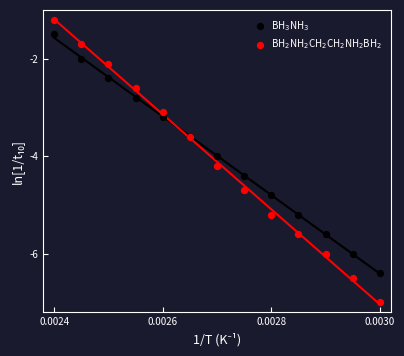

Which series has the widest spread of Y values?

BH$_2$NH$_2$CH$_2$CH$_2$NH$_2$BH$_2$